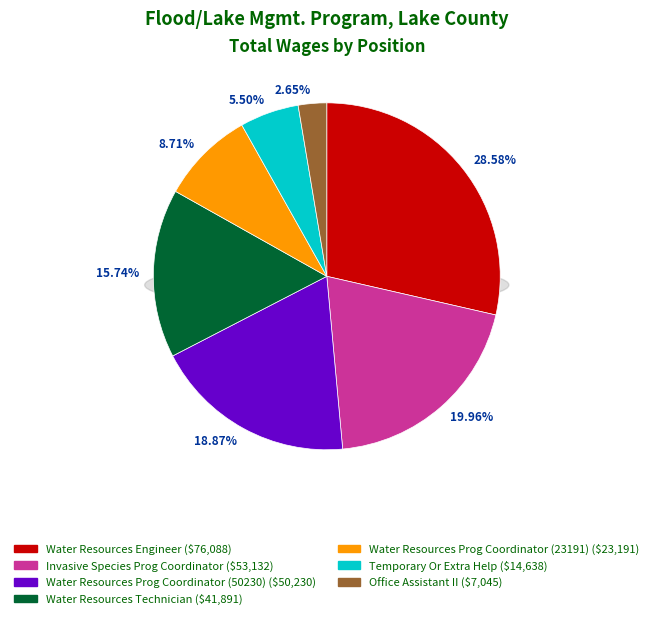

Is there any slice that represents more than half of the pie?

No